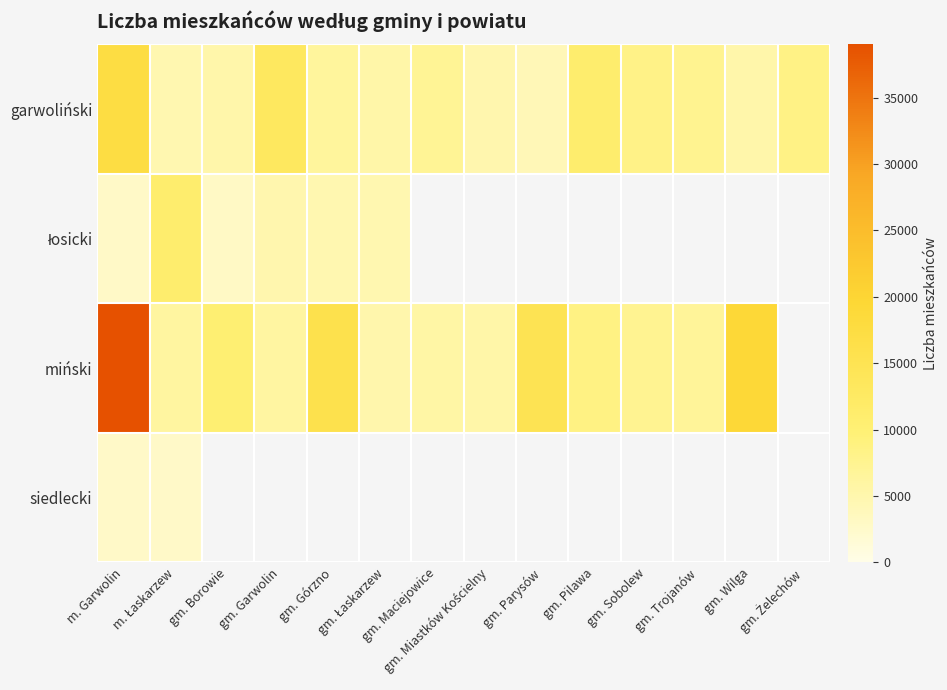

Which label corresponds to the smallest value in the chart?

m. Łaskarzew